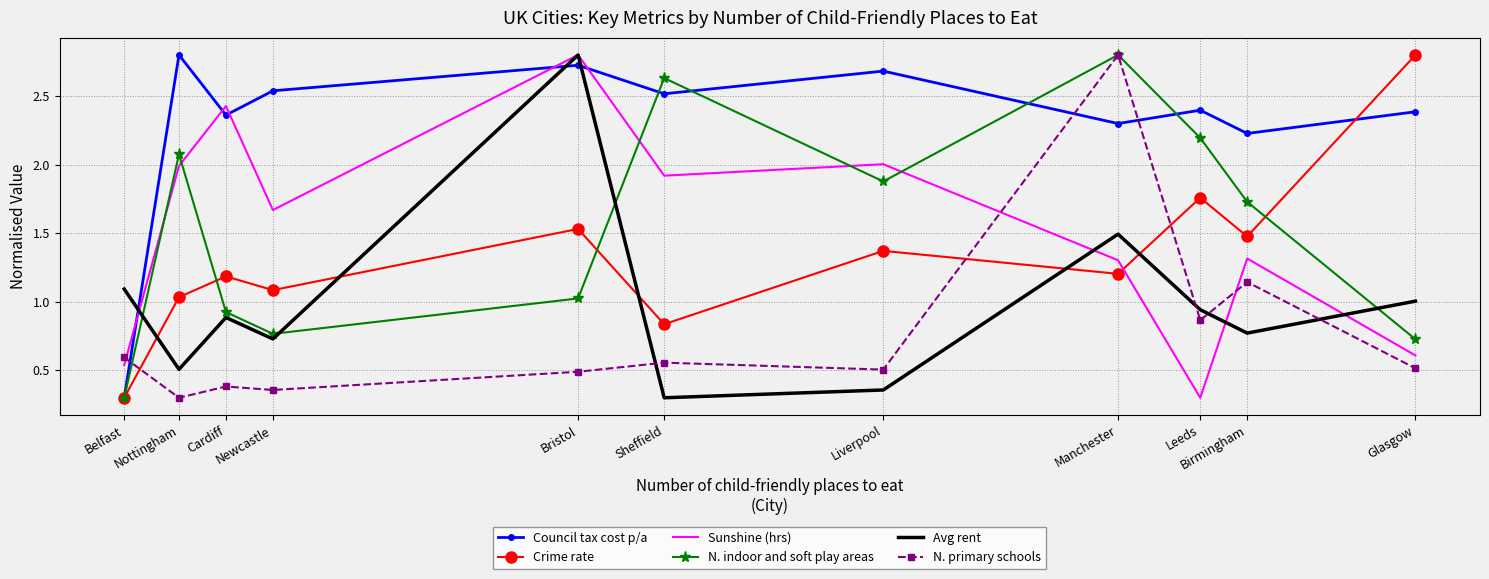

At which label does Sunshine (hrs) reach its peak?

Bristol